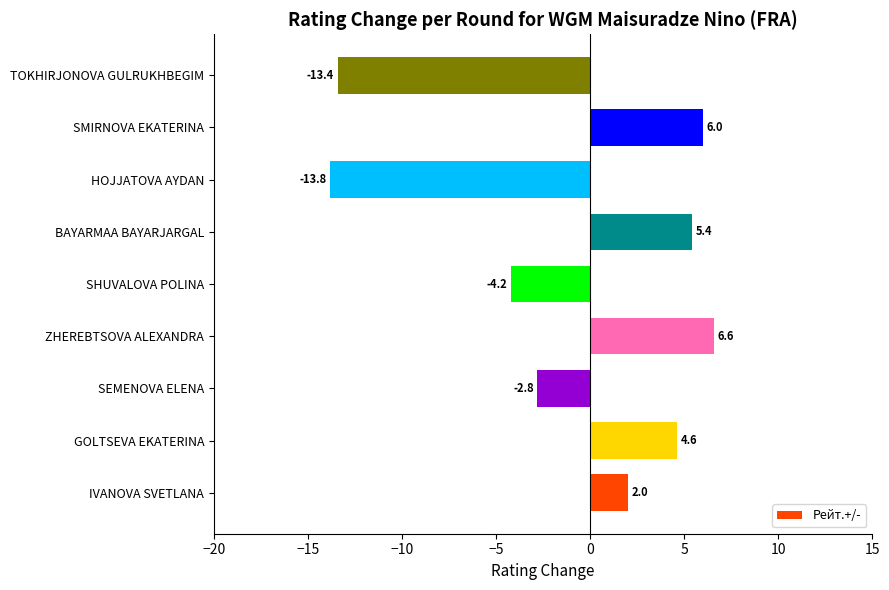

Reading bottom to top, extract all data points from this chart.

2.0	4.6	-2.8	6.6	-4.2	5.4	-13.8	6.0	-13.4